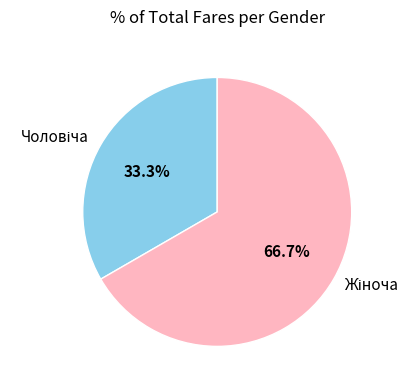

Does any single category account for the majority?

Yes